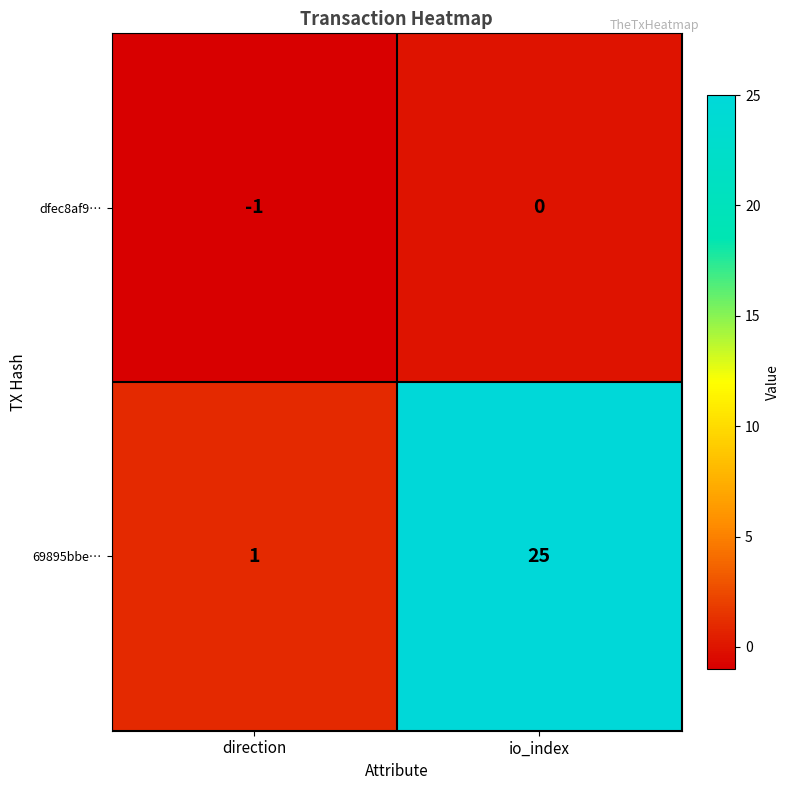

Reading right to left, extract all data points from this chart.

dfec8af9…: io_index=0	direction=-1
69895bbe…: io_index=25	direction=1